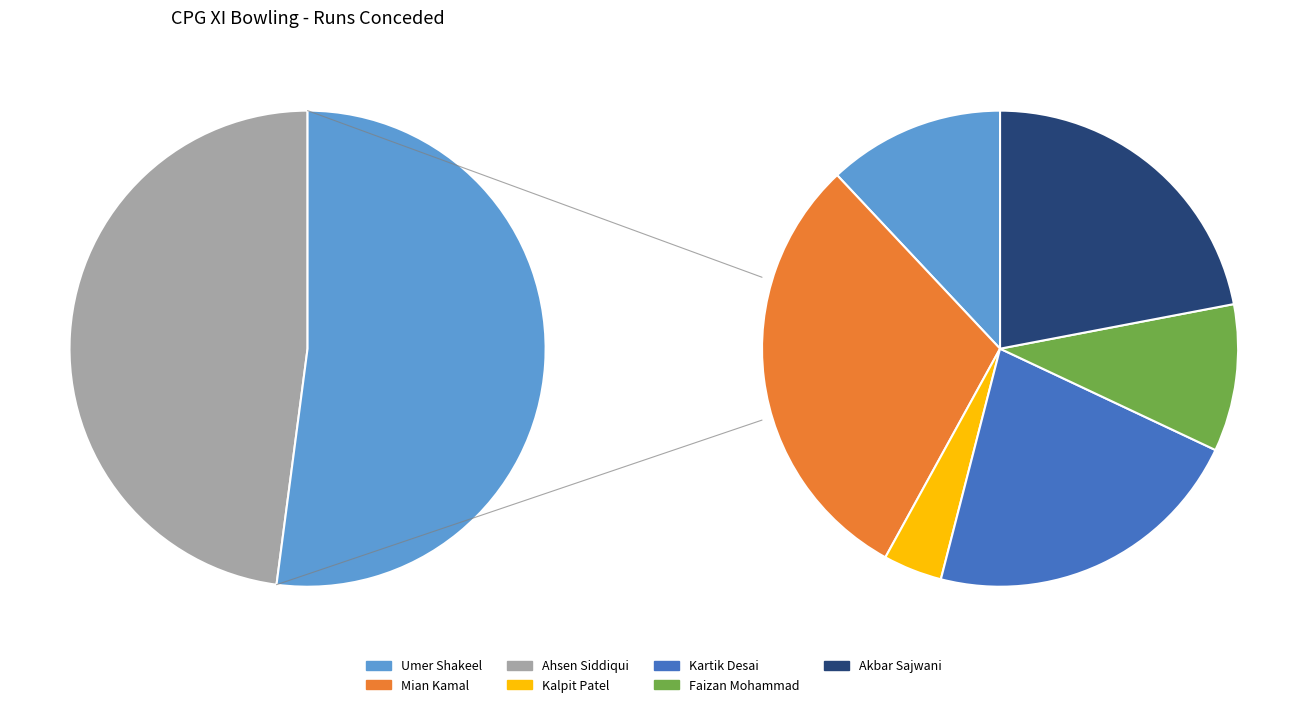

What is the total percentage of Mian Kamal and Akbar Sajwani?

27.1%